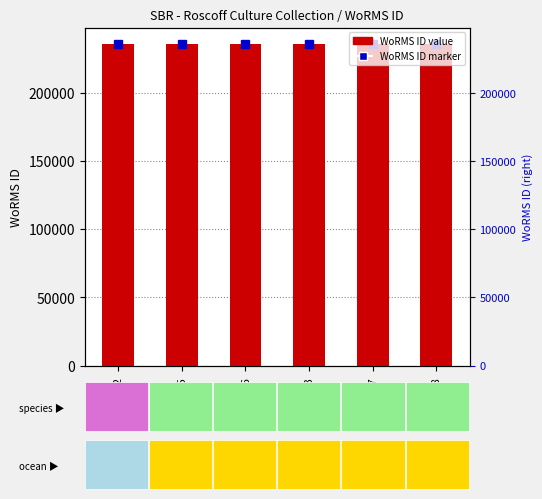

List the labels in order of value, largest first.

RCC1455, RCC1456, RCC1483, RCC3597, RCC3598, RCC10792